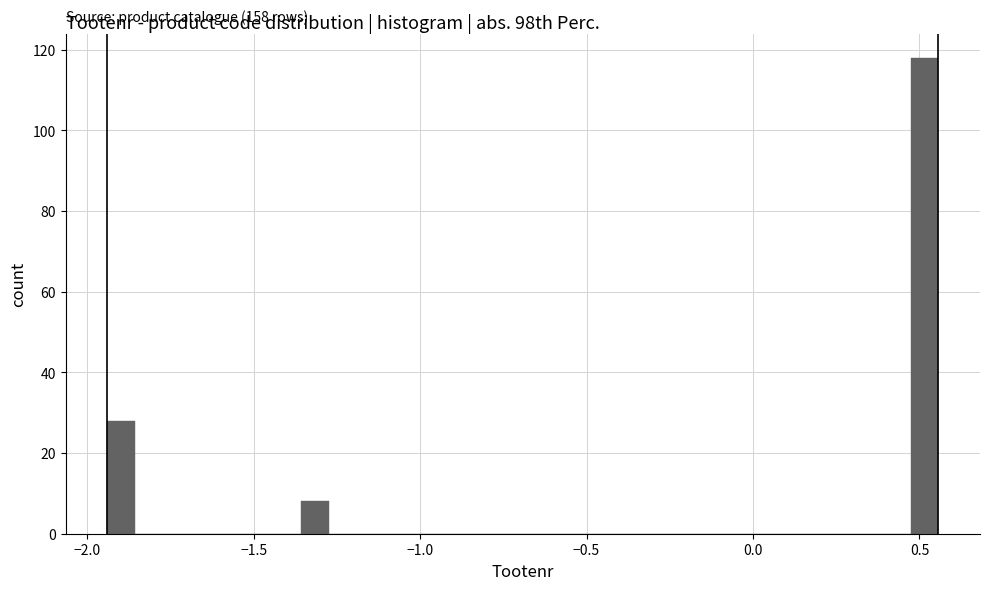

Around what value on the x-axis is the tallest bar? Give the approximate position of its centre, as read against the axis.

0.50